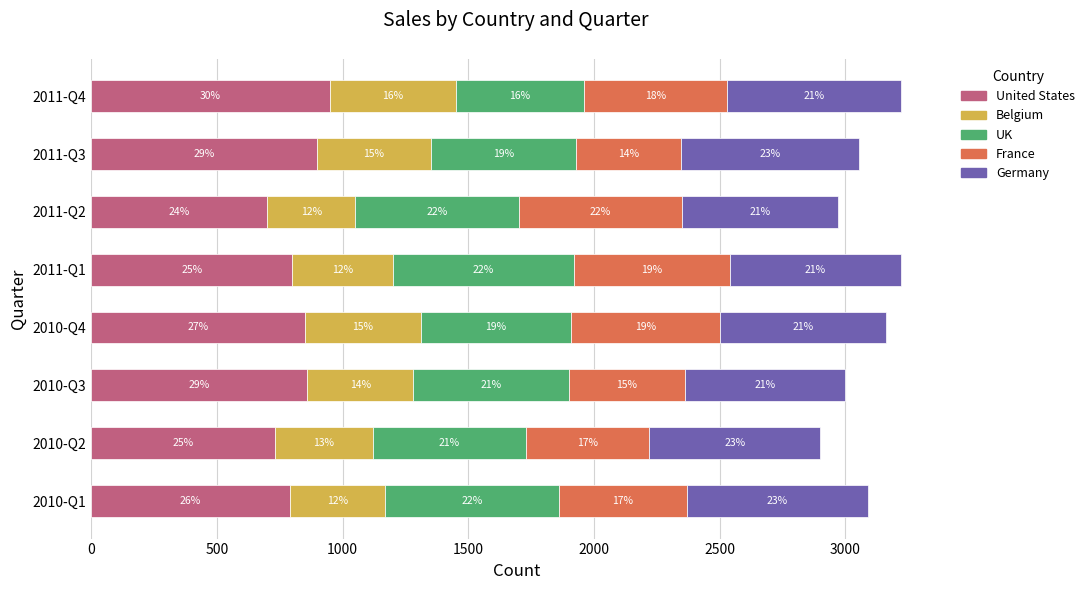

Which series has the largest total across all categories?

United States